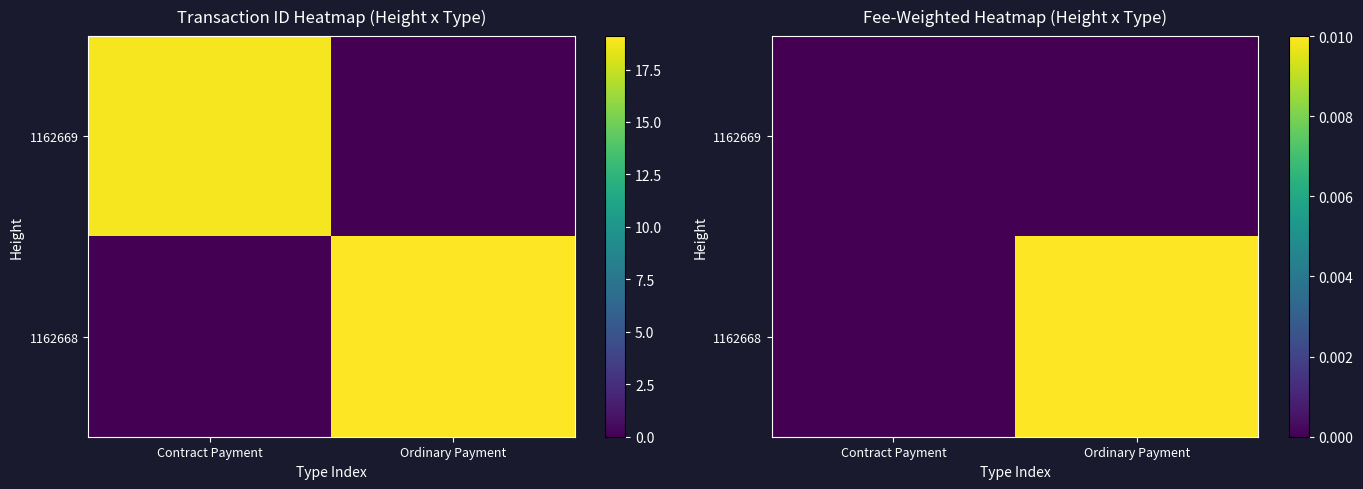

Rank the categories by 1162668 value from lowest to highest.

Contract Payment, Ordinary Payment